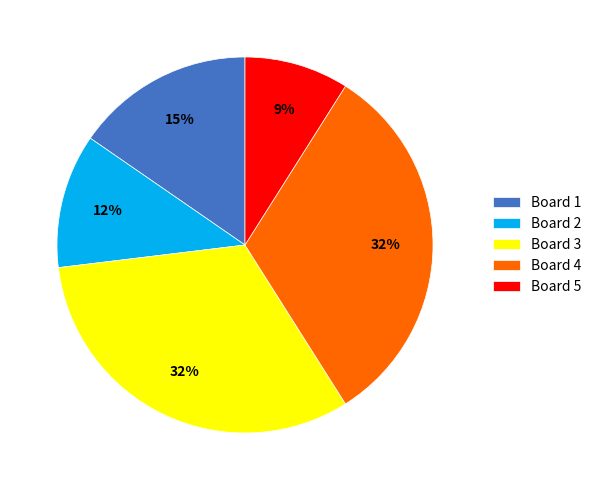

To the nearest percent, what portion does Board 2 represent?

12%